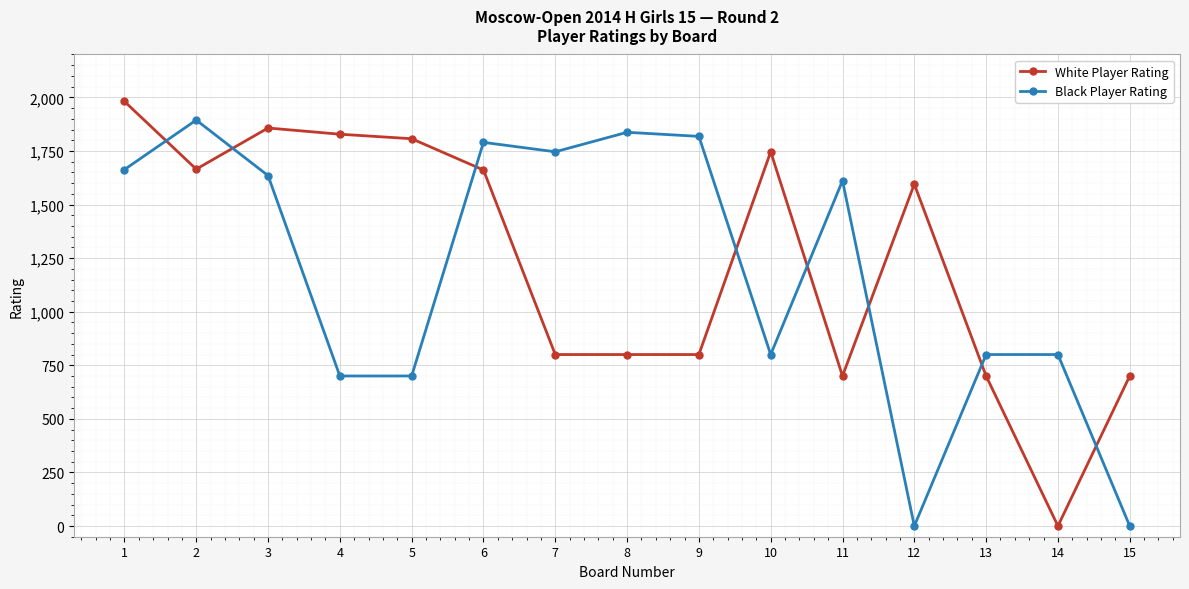

What is the value of the White Player Rating point at the 10th from the left?

1746